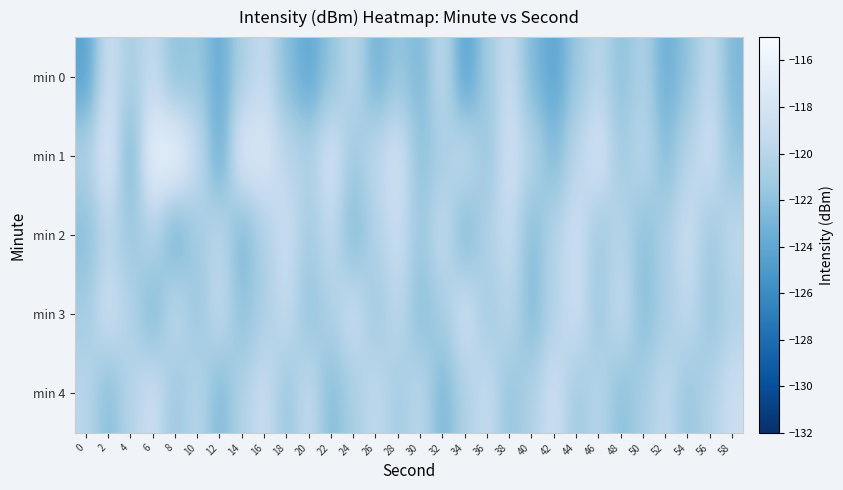

Count the number of categories in the chart.

30